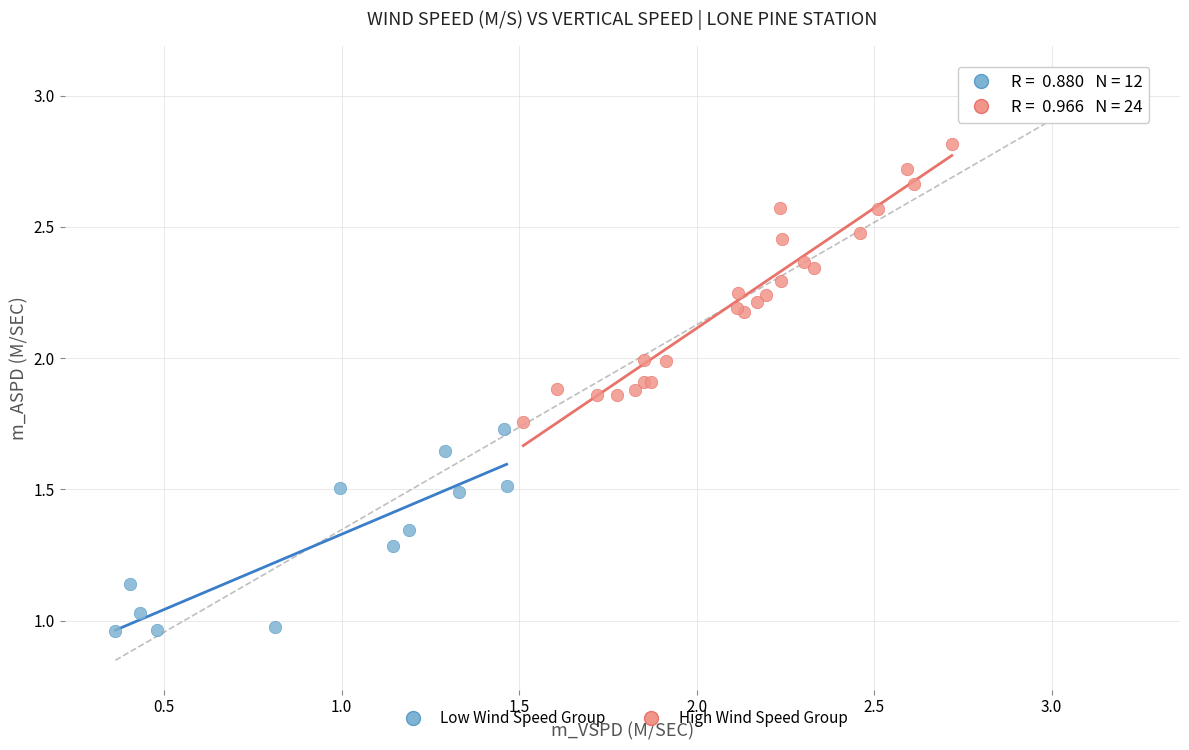

Which series has the widest spread of Y values?

High Wind Speed Group